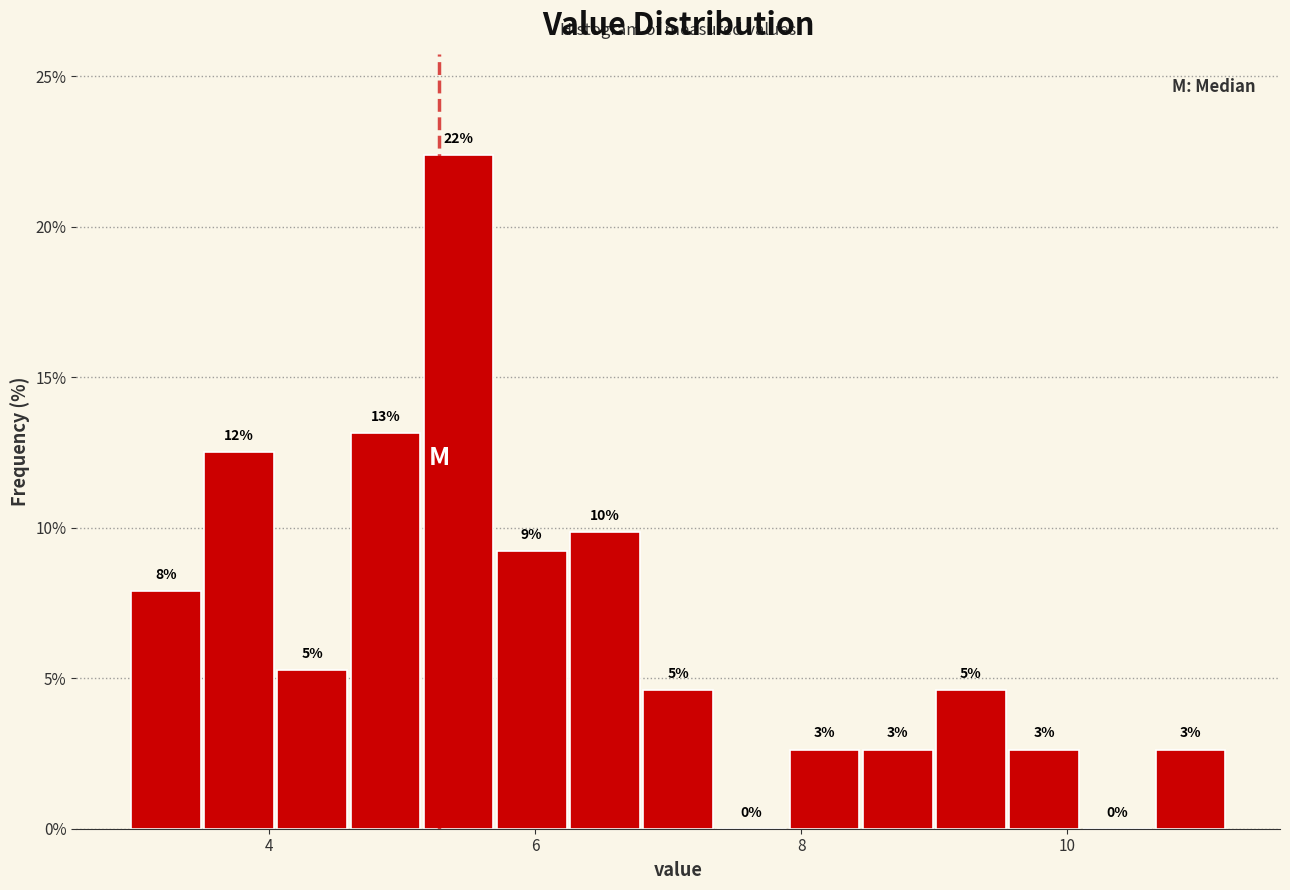

Read against the x-axis, roughly where is the centre of the tallest bar?

5.4